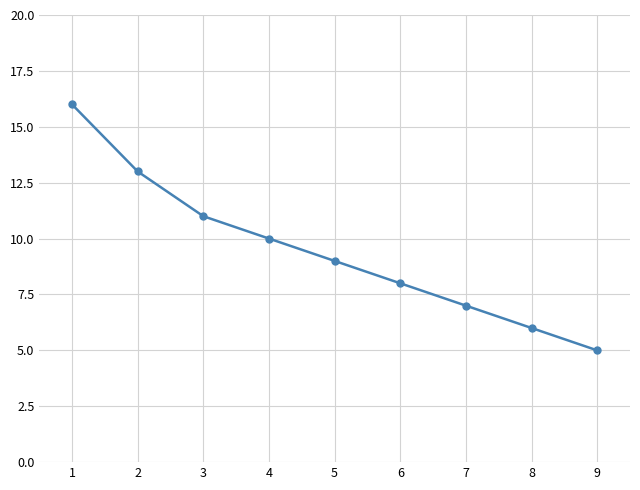

What is the value of the 1st point from the left?

16